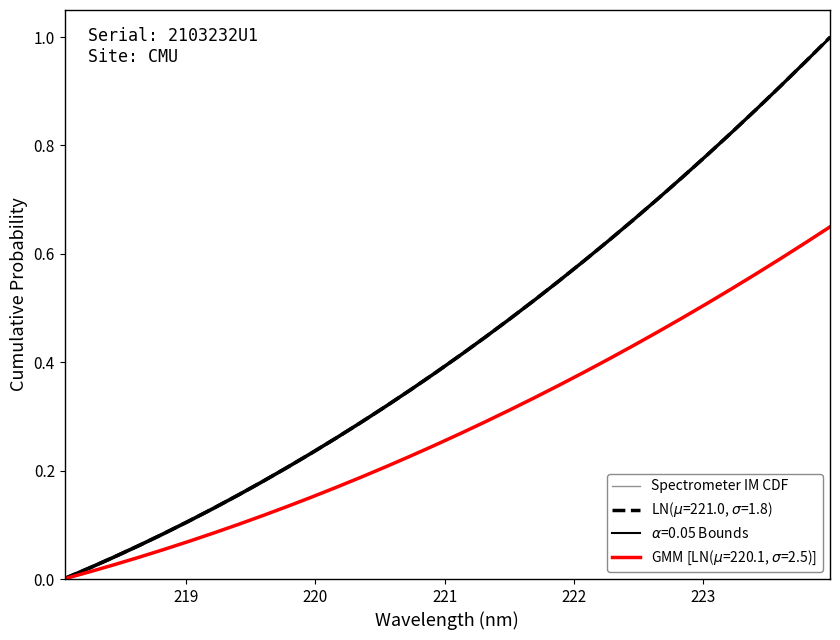

True or false: there are more than 2 points higher than both neighbors.

False